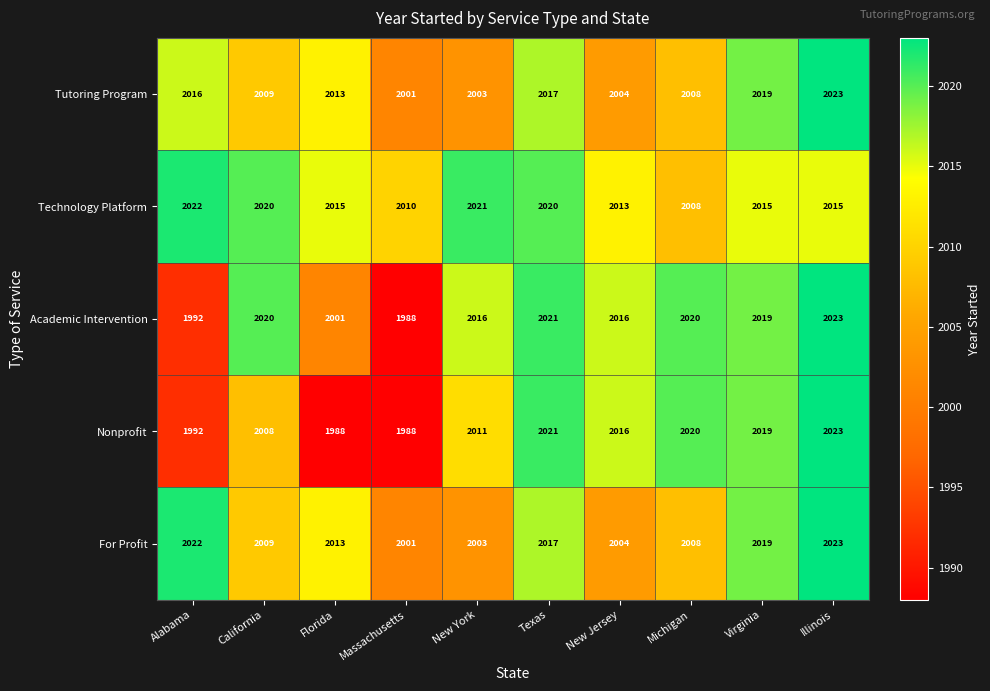

What is the sum of the Nonprofit values at Michigan and New York?

4031